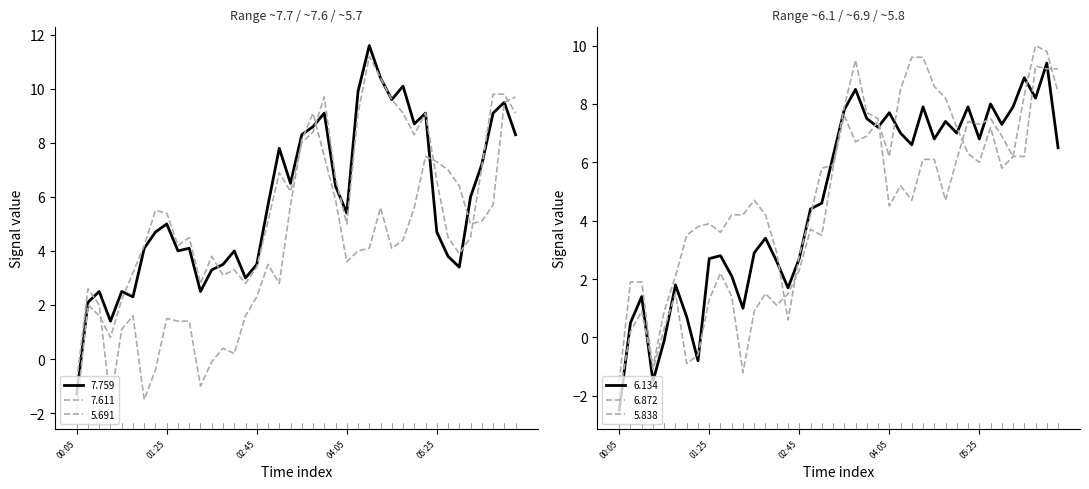

How many lines are shown in the chart?

6